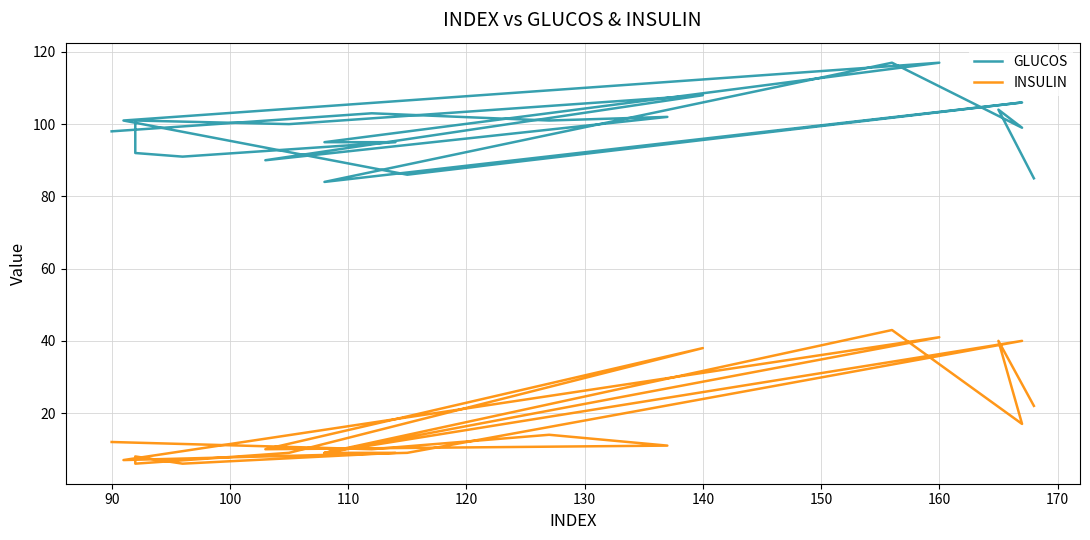

Reading left to right, transcribe all the data shown in this chart.

GLUCOS: 98	103	101	102	90	108	100	101	92	91	95	95	117	101	86	106	84	117	99	104	85
INSULIN: 12	10	14	11	10	38	9	6	8	6	9	9	41	7	9	40	9	43	17	40	22